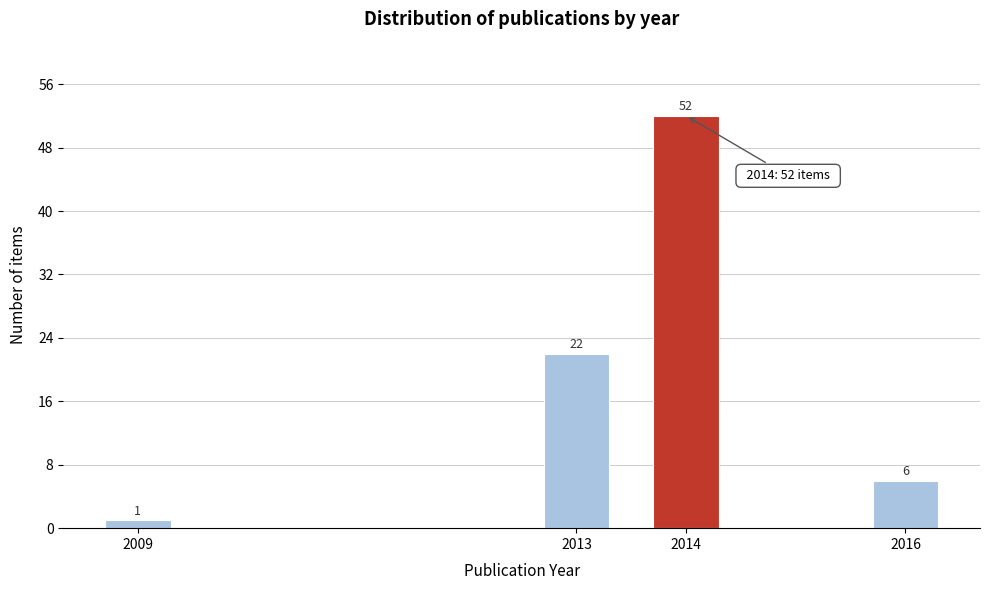

Reading left to right, list all the values displayed in this chart.

1	22	52	6